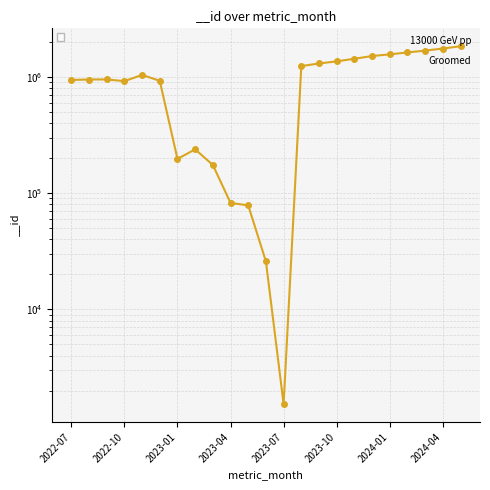

What is the approximate value at 2022-10, to the nearest 10?

916520